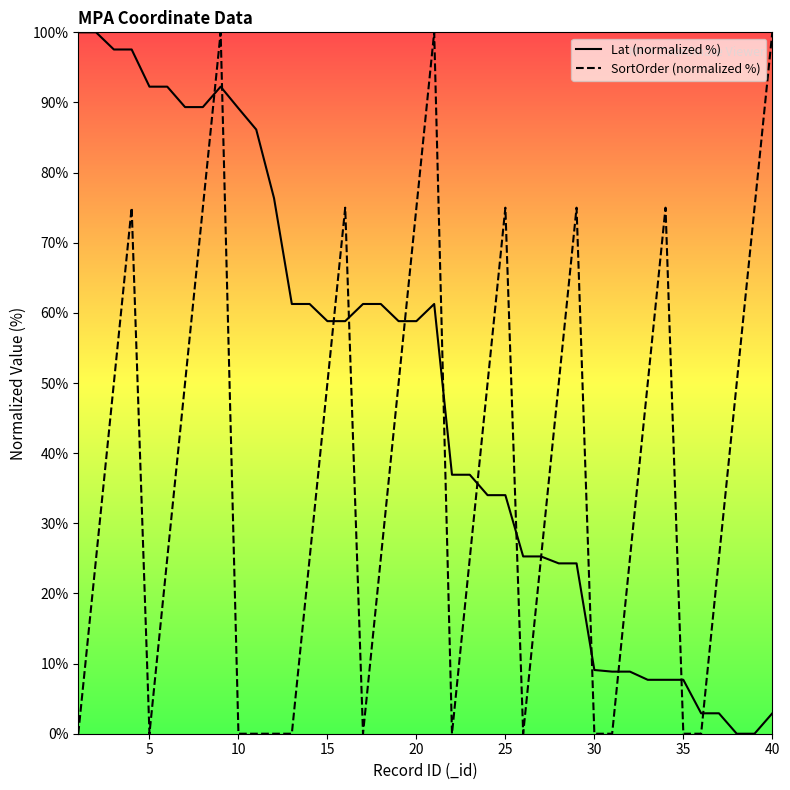

What is the maximum value for SortOrder (normalized %)?

100.0